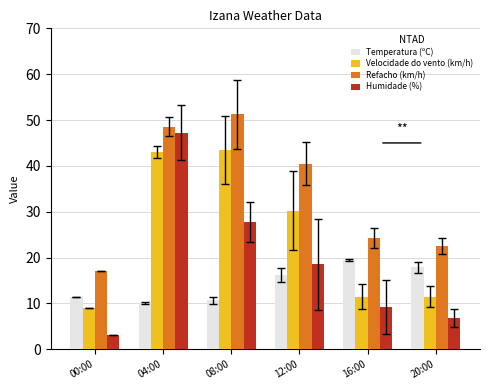

What is the average value of the Humidade (%) series?

18.8